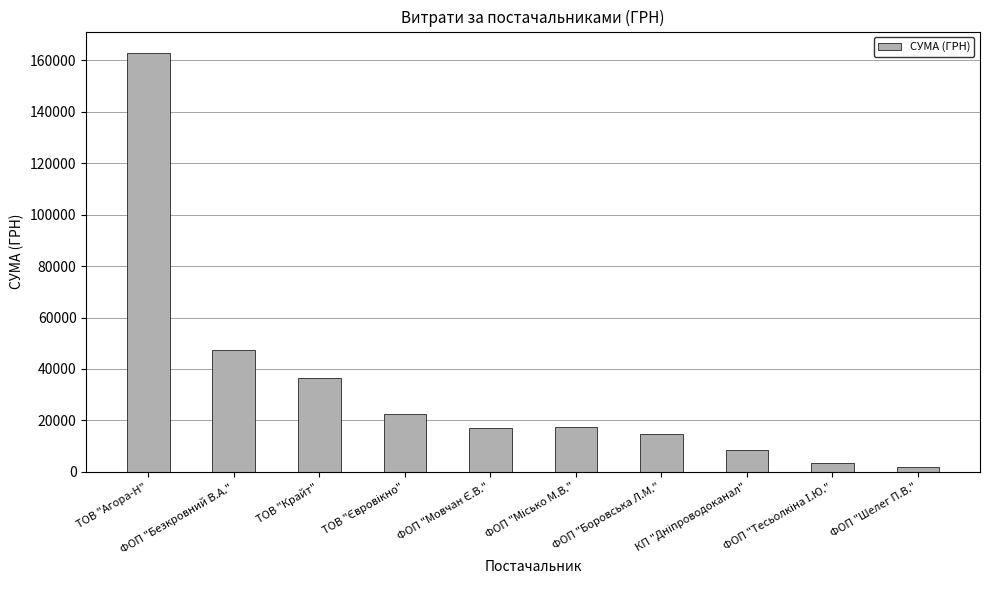

What position from the left is ФОП "Боровська Л.М."?

7